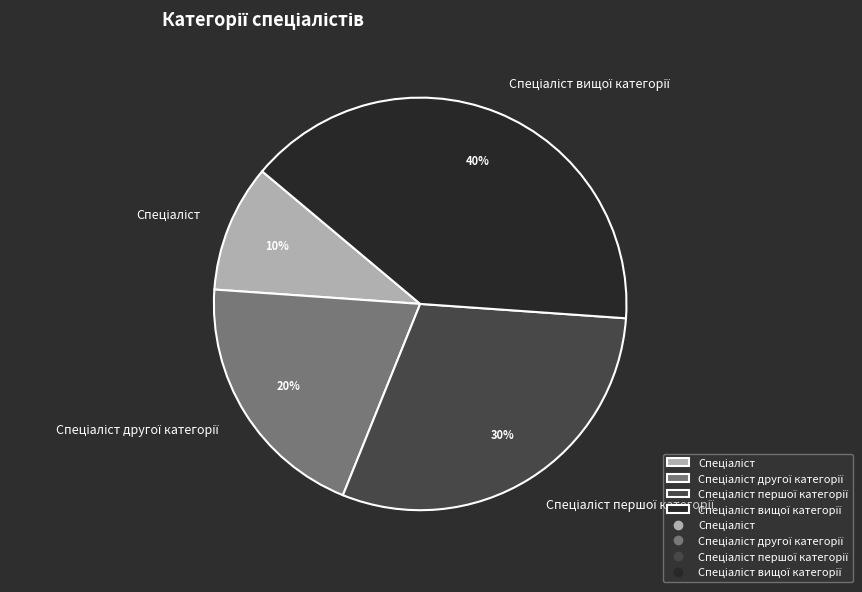

To the nearest percent, what is the difference between the largest and smallest slice percentages?

30%